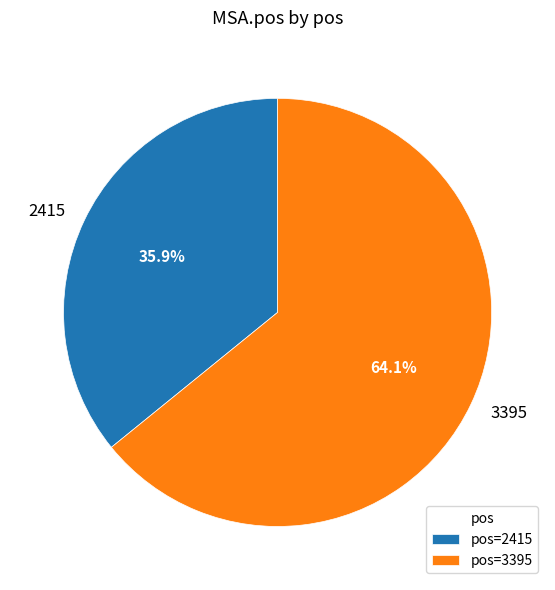

Count the number of slices in the pie.

2